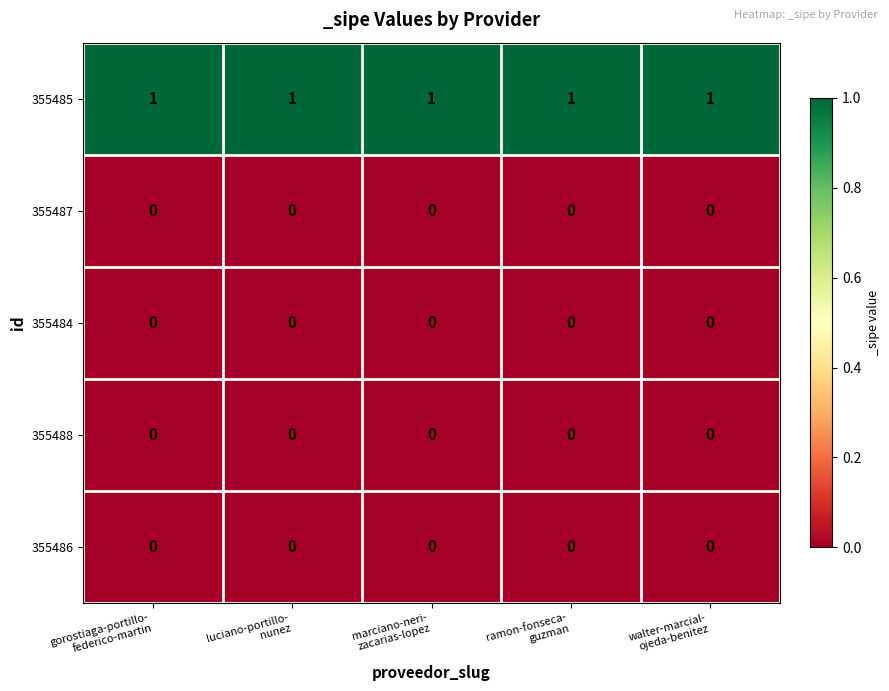

Which series has the largest total across all categories?

355485